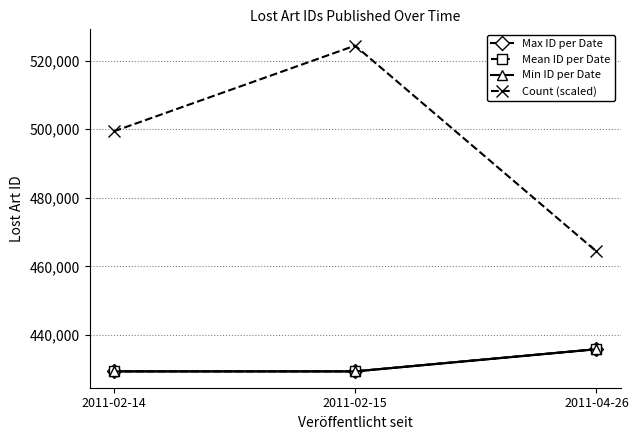

The value of Min ID per Date at 2011-02-15 is 689260.0. True or false?

False